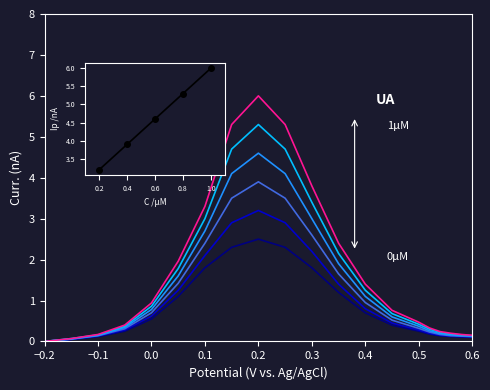

What is the value of the 0.6uM point at the 12th from the left?

1.9